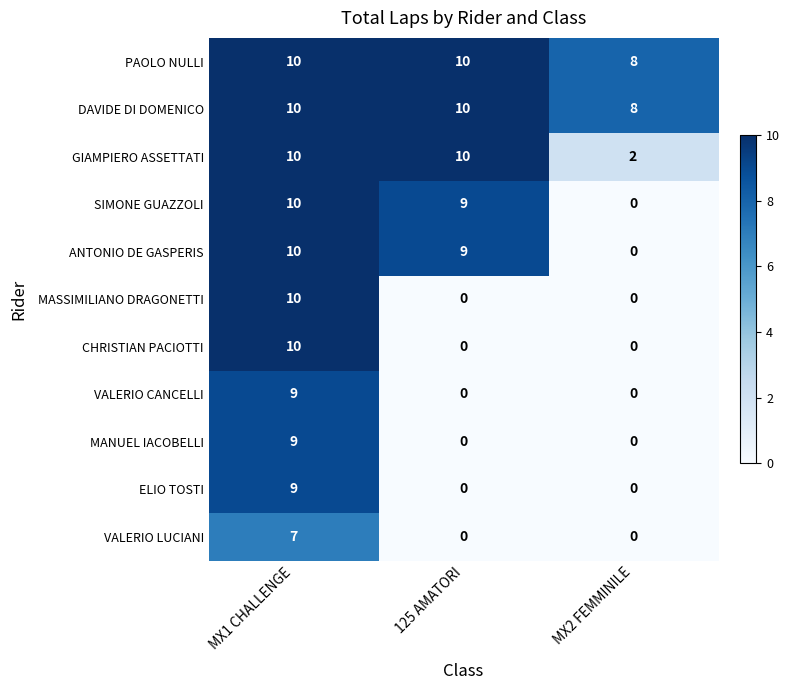

What is the difference between the highest and lowest values at 125 AMATORI?

10